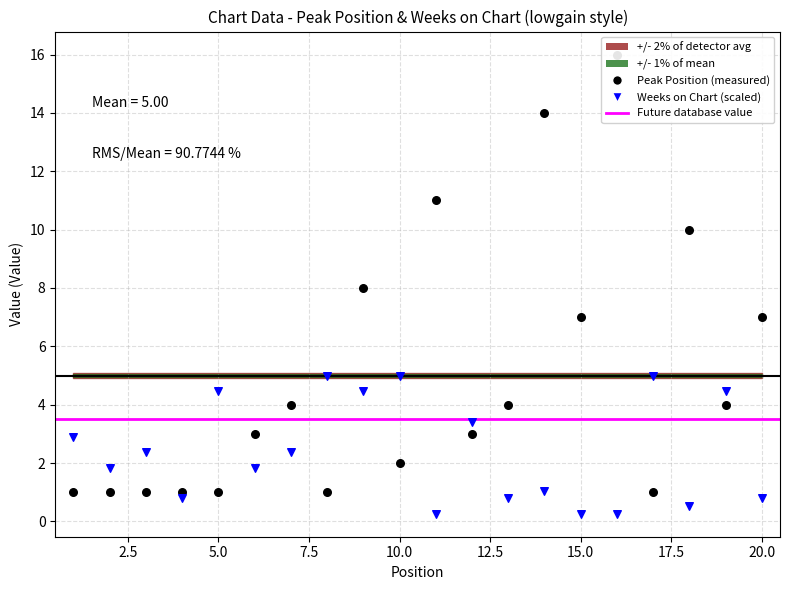

Is the value of Weeks on Chart at 12 greater than the value of Peak Position at 15?

No